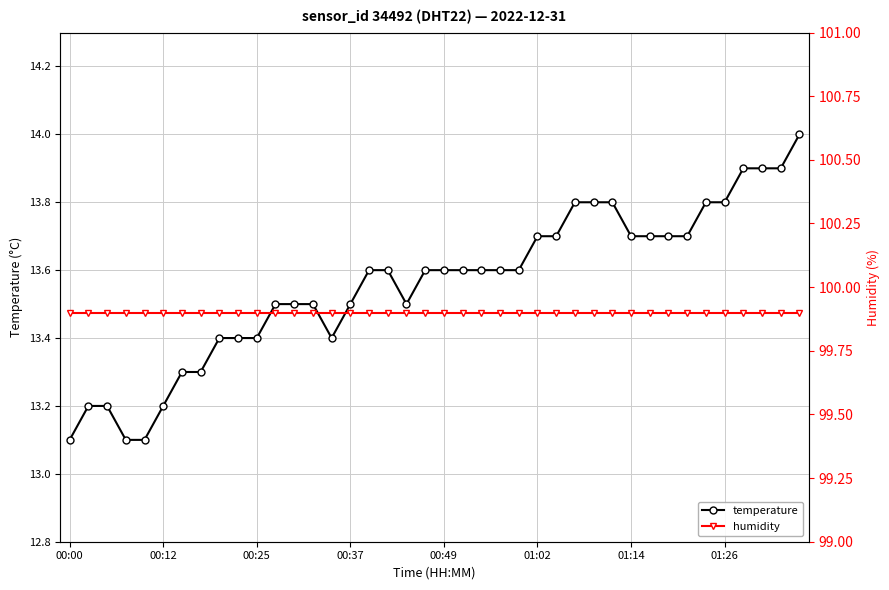

Which has a higher value, 36 or 14?

36